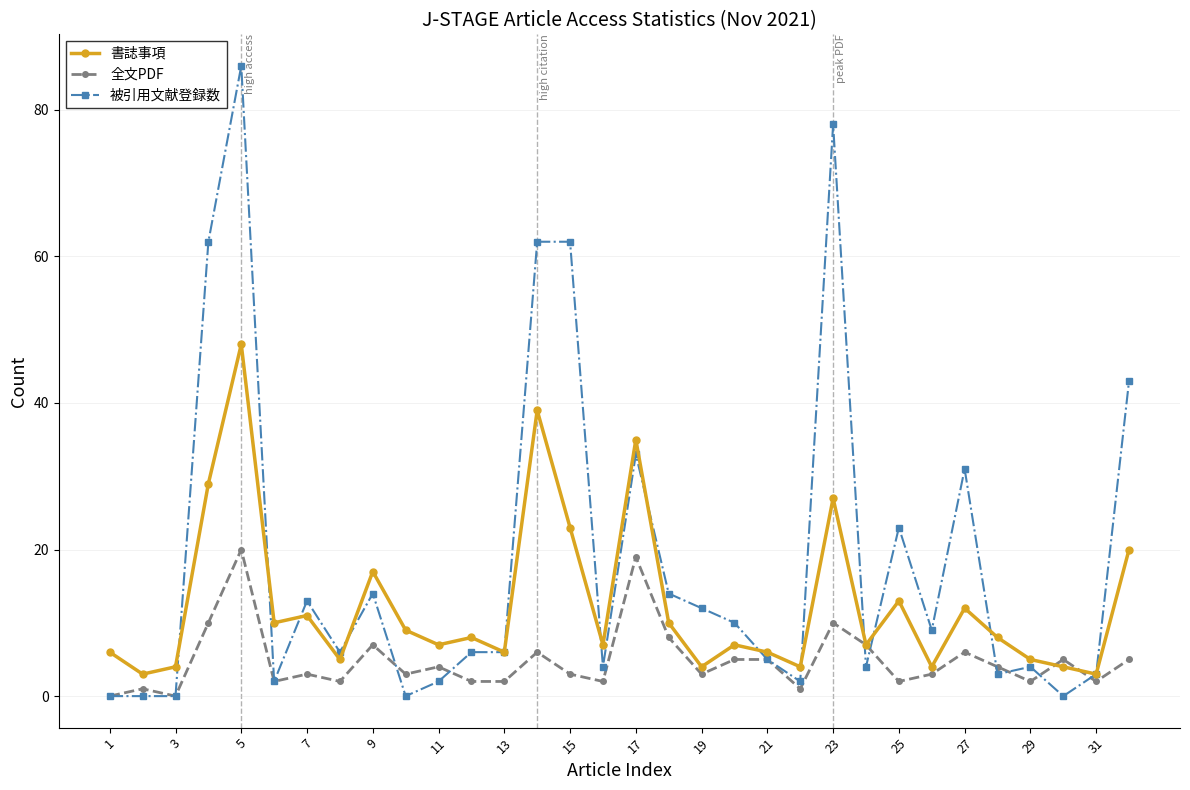

Which series has the widest spread of values?

被引用文献登録数